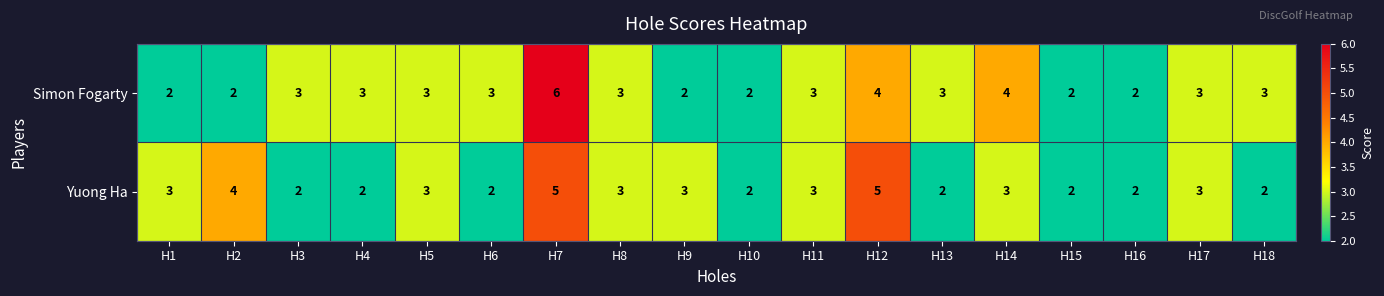

List the series in order of their overall mean, highest first.

Simon Fogarty, Yuong Ha